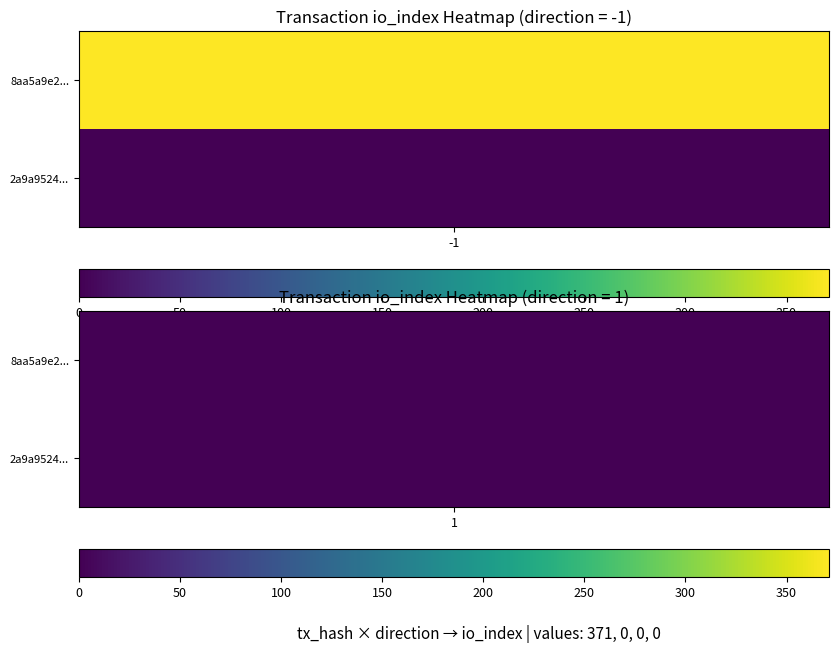

Count the 8aa5a9e25faedfd5b91a248aa83a61bf11d4f5f values in the range 0 to 371.

2